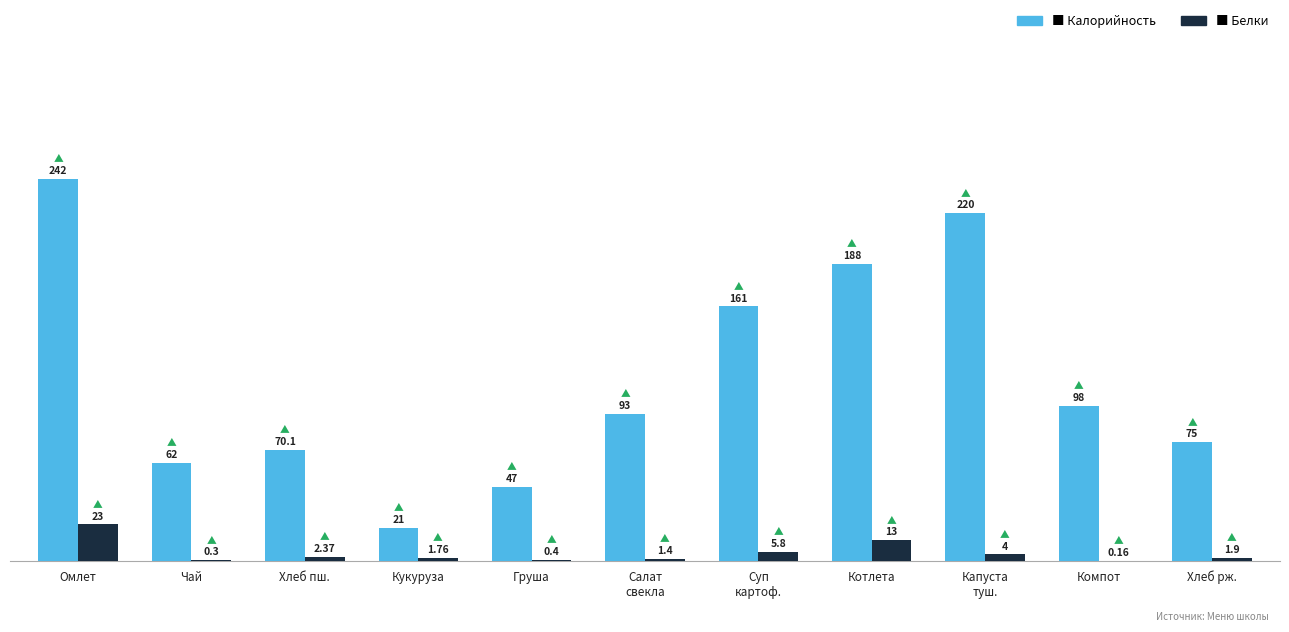

At which category is the sum across all series the highest?

Омлет